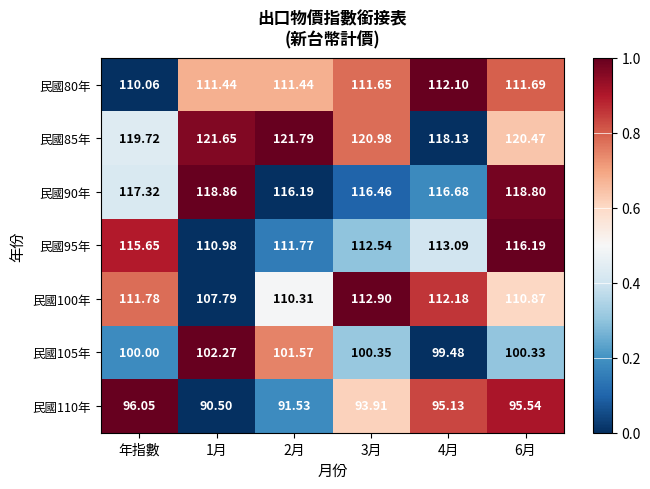

Where does the 民國100年 series first go above 111?

年指數